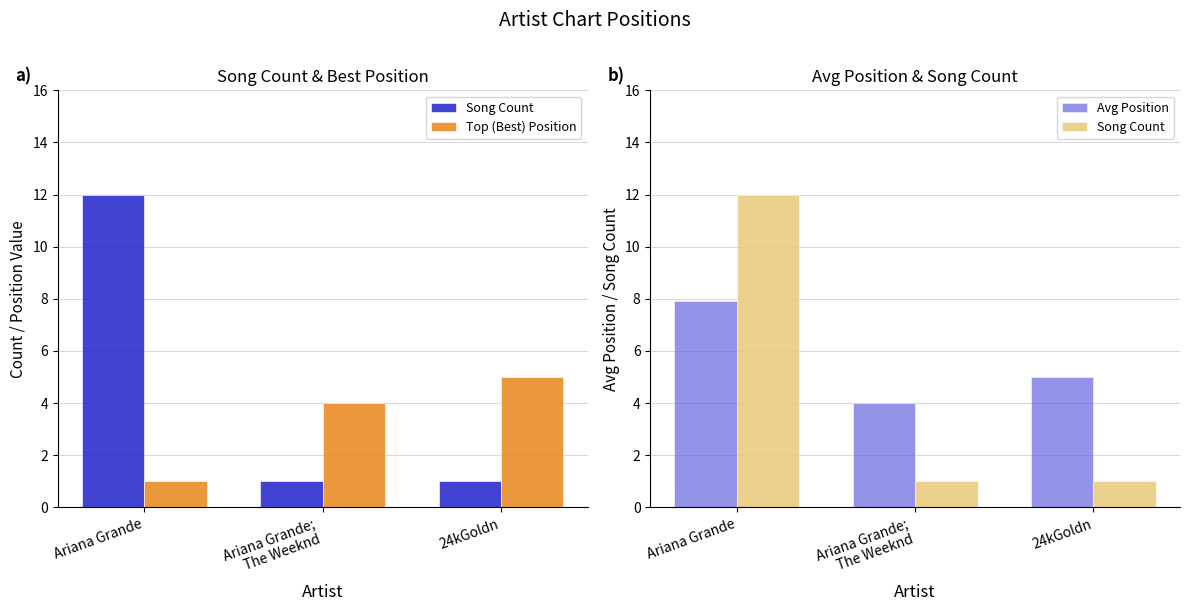

Is it true that Top (Best) Position equals 5.0 at 24kGoldn?

True